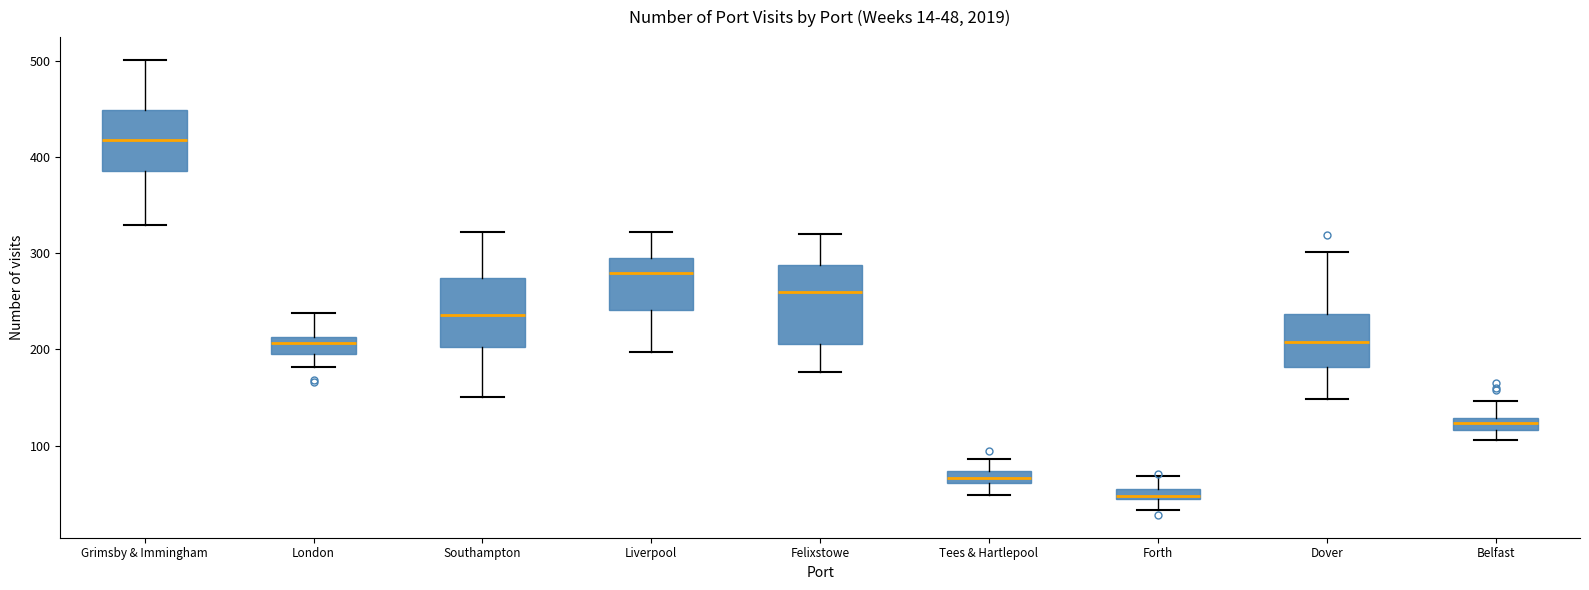

Which box's median line is the highest?

Grimsby & Immingham